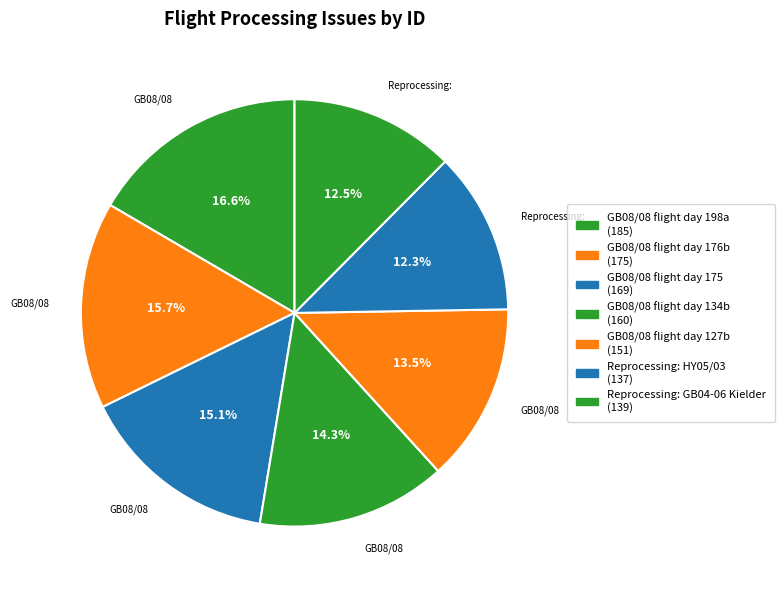

Does Reprocessing: HY05/03 account for over 50% of the chart?

No